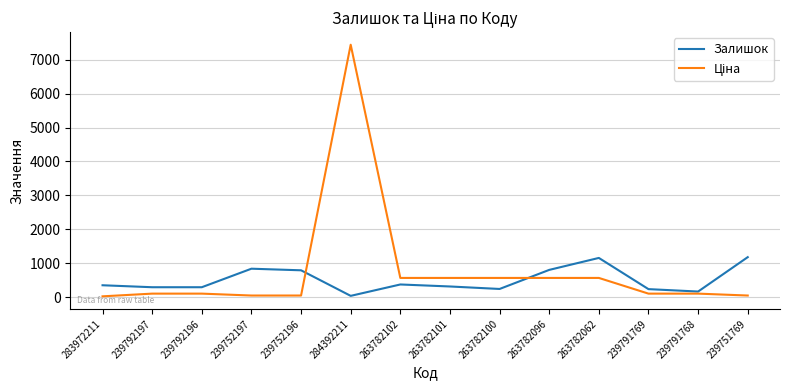

What is the greatest value displayed?

7436.2